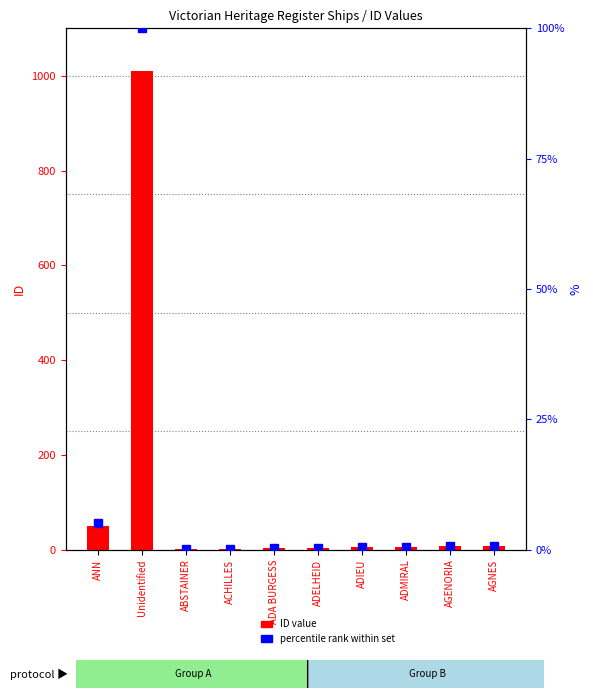

At which category does the chart reach its peak across all series?

Unidentified